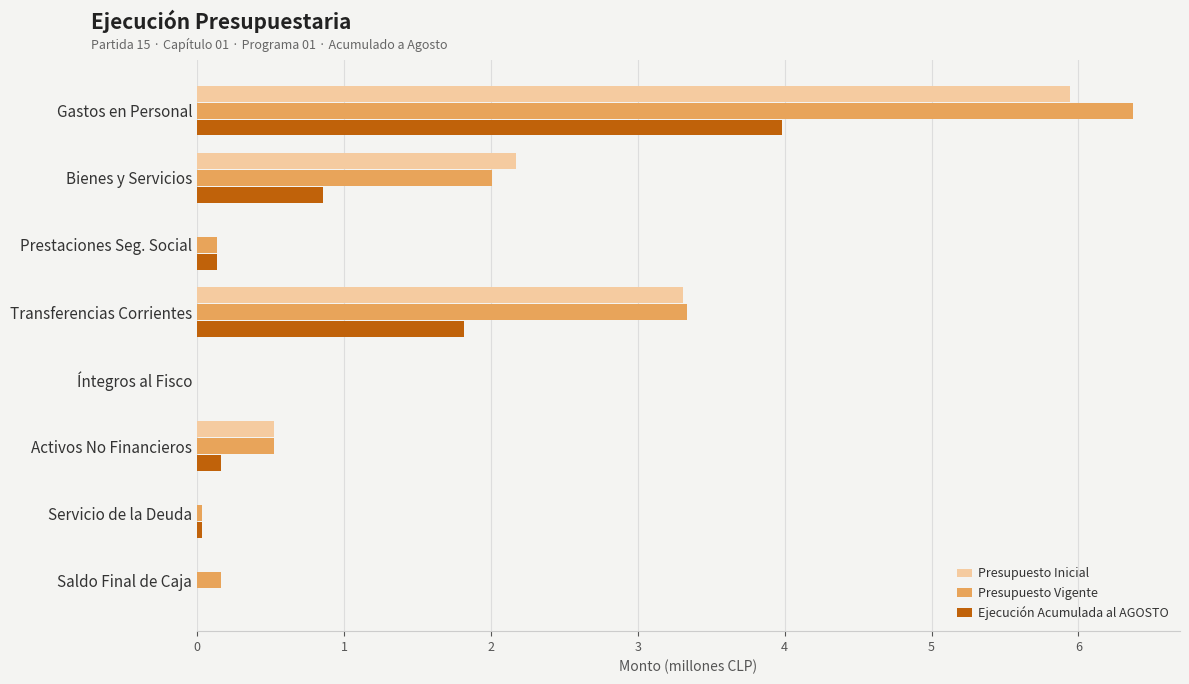

What is the highest value of the Presupuesto Inicial series?

5.9